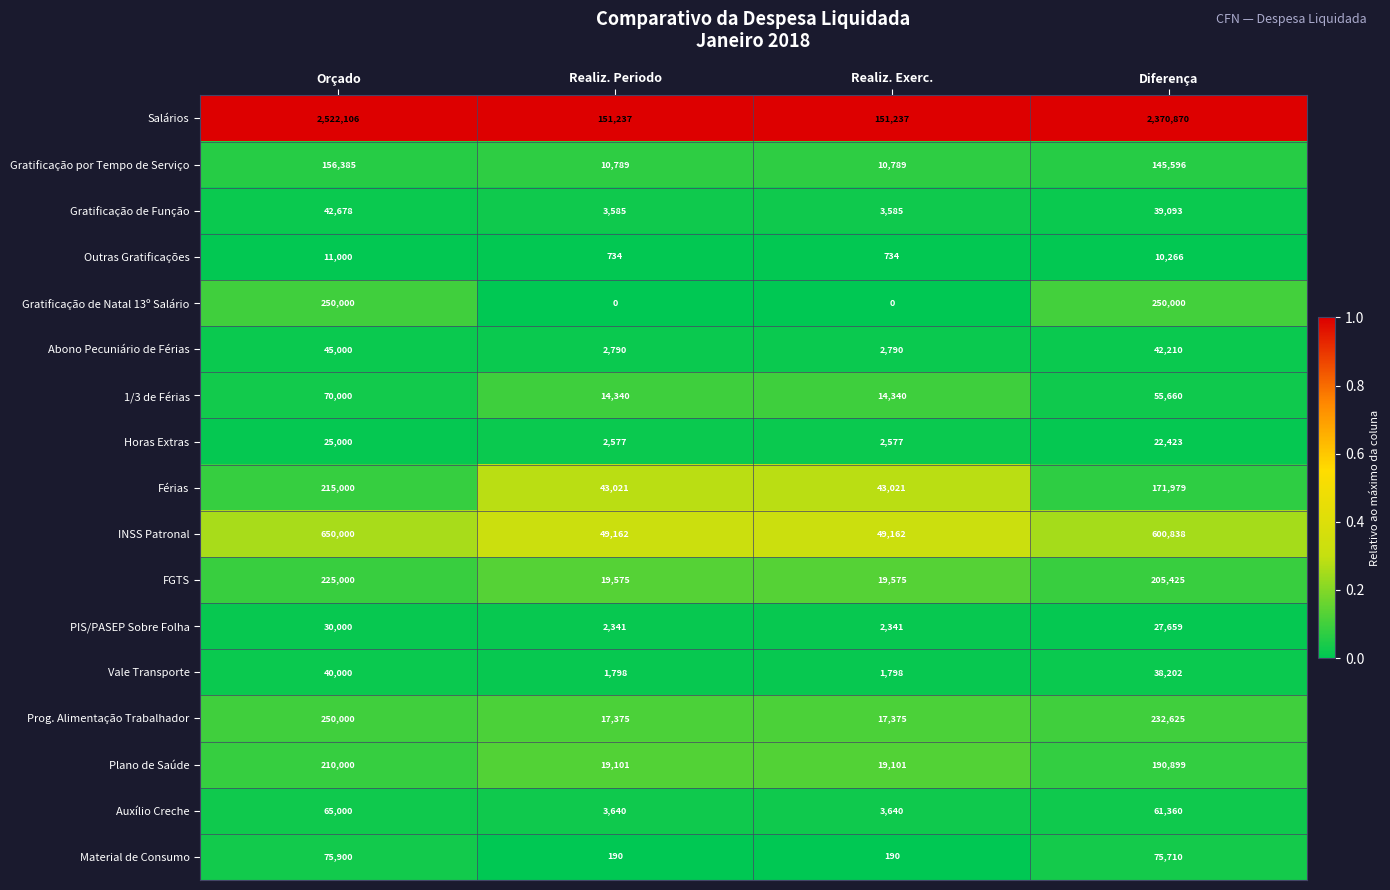

Which series has the largest total across all categories?

Salários